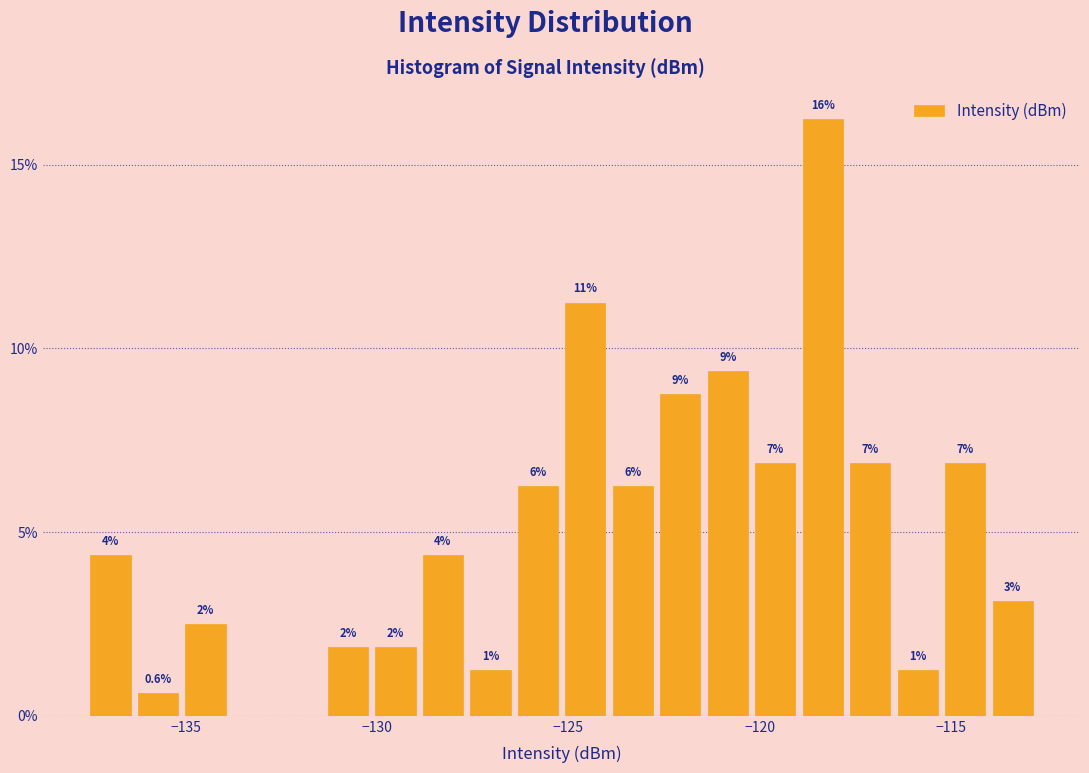

Read against the x-axis, roughly where is the centre of the tallest bar?

-118.5